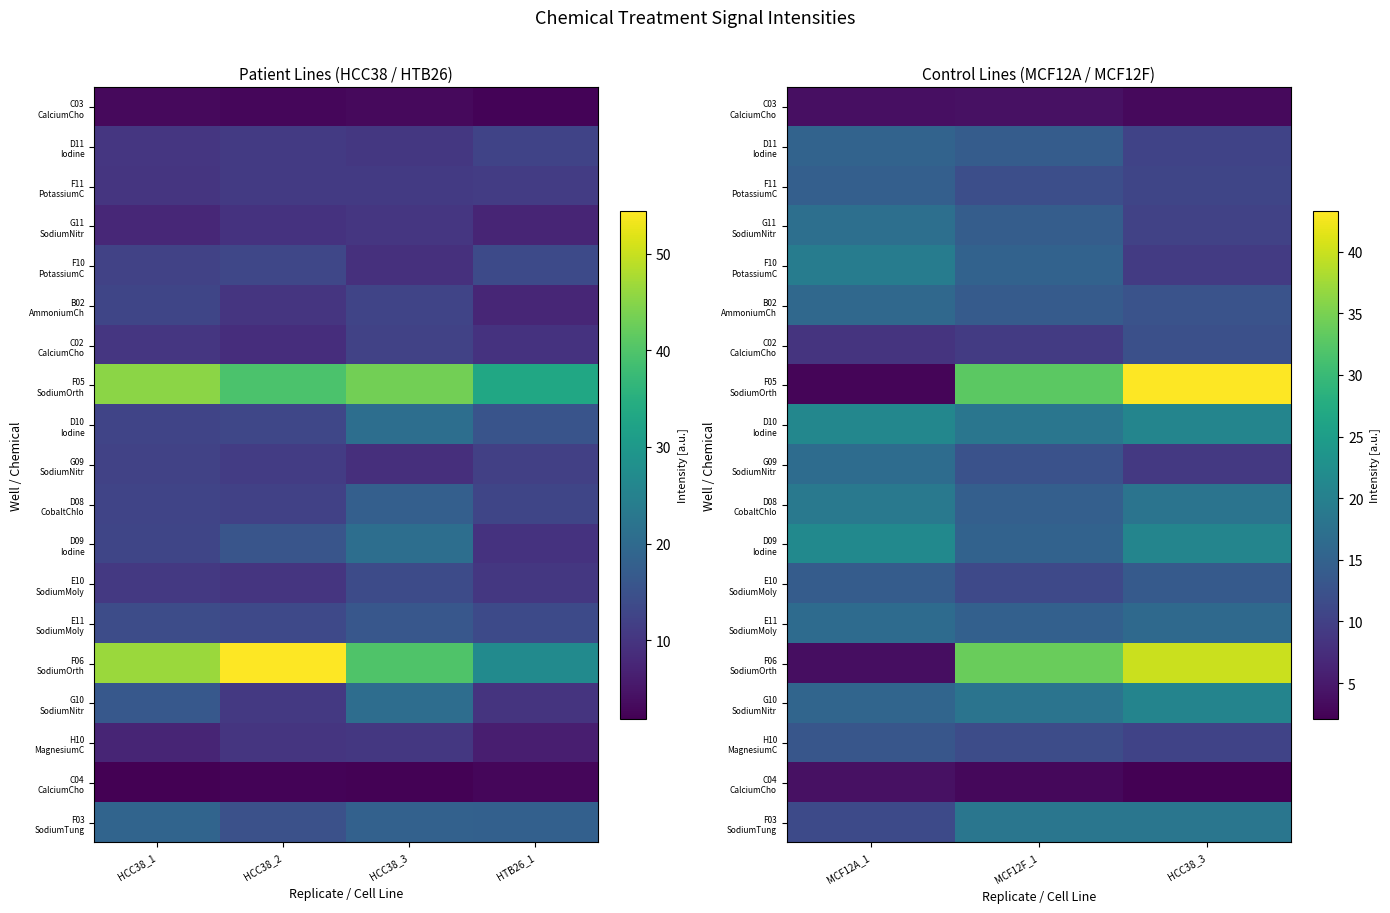

At HCC38_3, list the series in order from smallest to largest.

C04 CalciumCho, C03 CalciumCho, G09 SodiumNitr, F10 PotassiumC, G11 SodiumNitr, D11 Iodine, H10 MagnesiumC, F11 PotassiumC, C02 CalciumCho, B02 AmmoniumCh, E10 SodiumMoly, E11 SodiumMoly, D08 CobaltChlo, F03 SodiumTung, G10 SodiumNitr, D10 Iodine, D09 Iodine, F06 SodiumOrth, F05 SodiumOrth